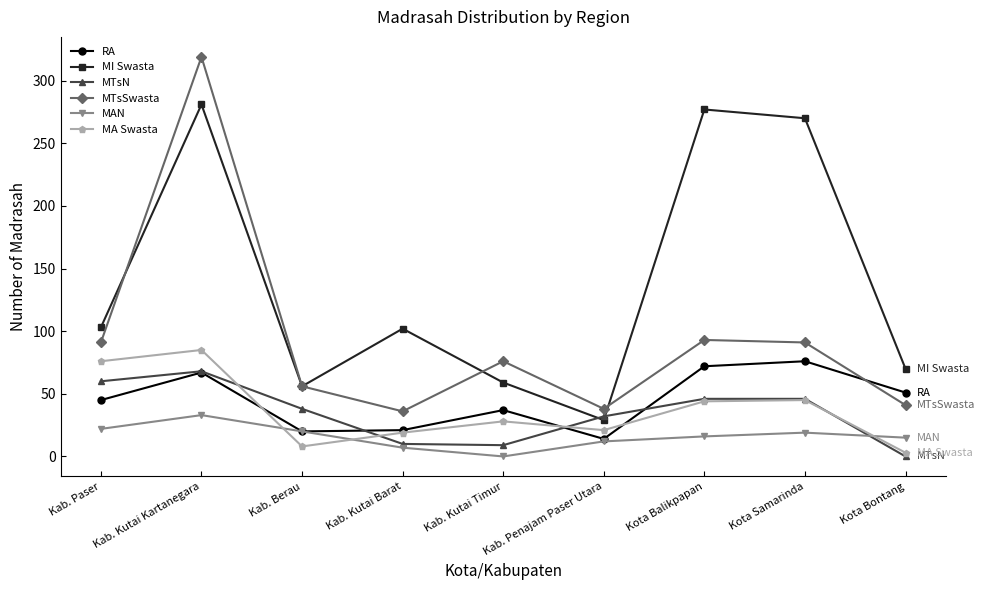

The MI Swasta series shows 270 at Kota Samarinda. True or false?

True